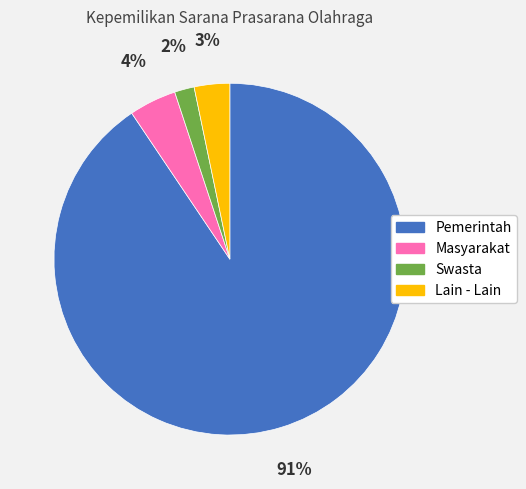

Which category has the smallest portion of the pie?

Swasta